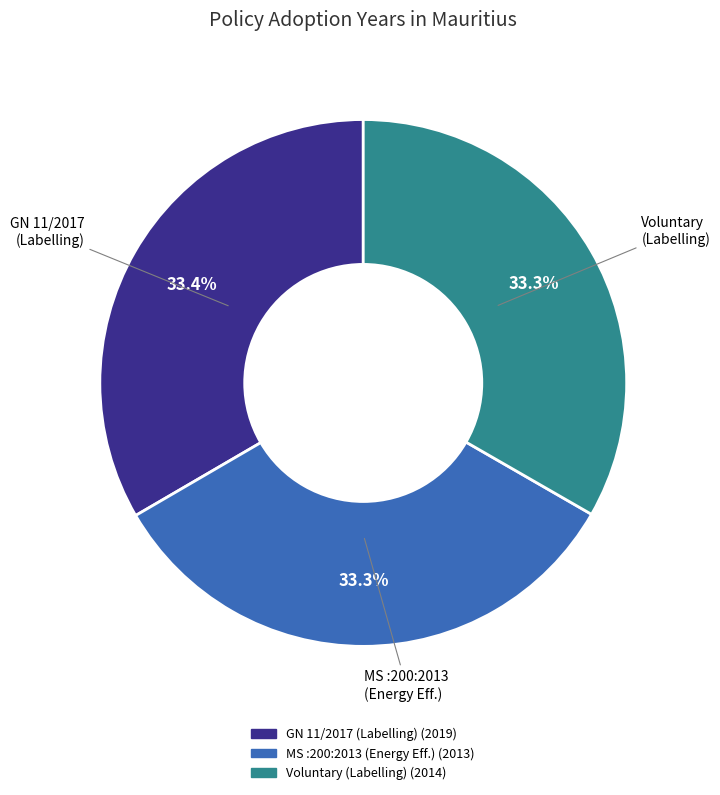

Is there any slice that represents more than half of the pie?

No